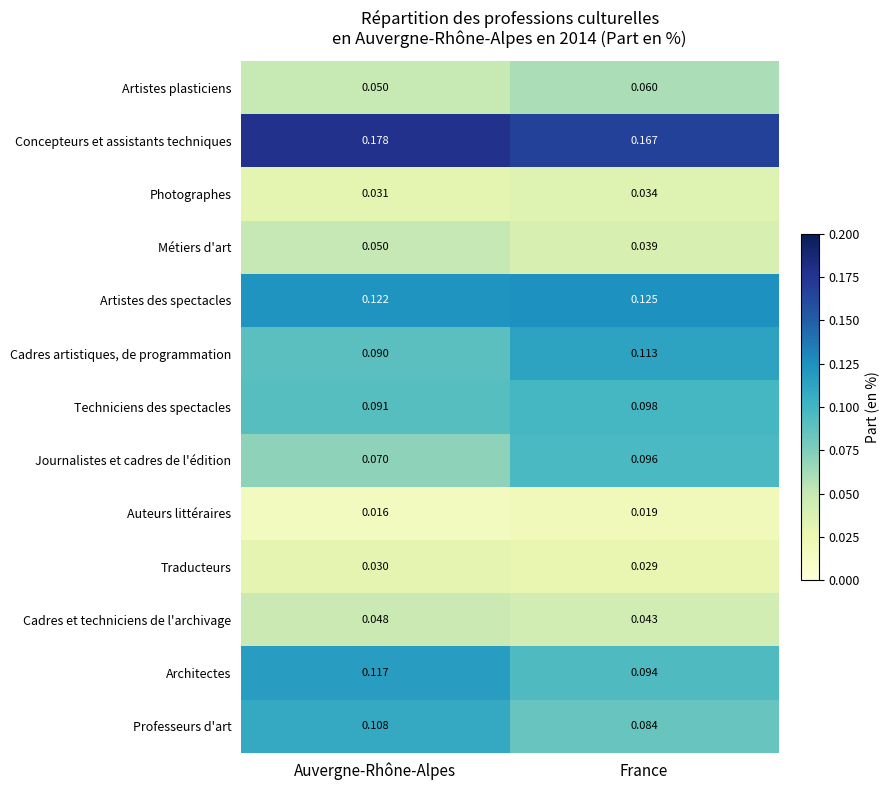

Where is Artistes plasticiens nearest to the value 0?

Auvergne-Rhône-Alpes